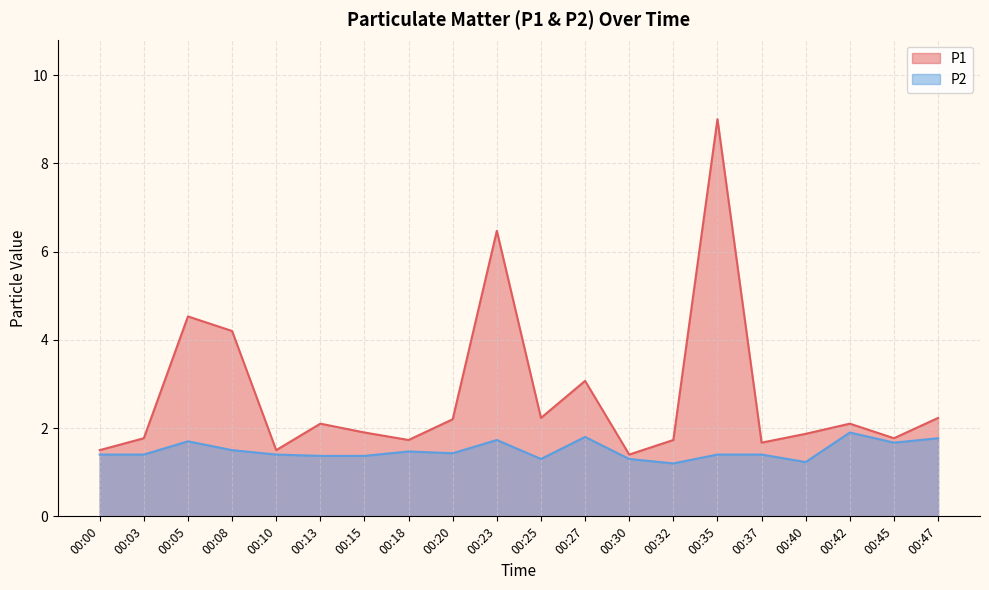

True or false: P2 has a value of 0.5 at 00:13.

False